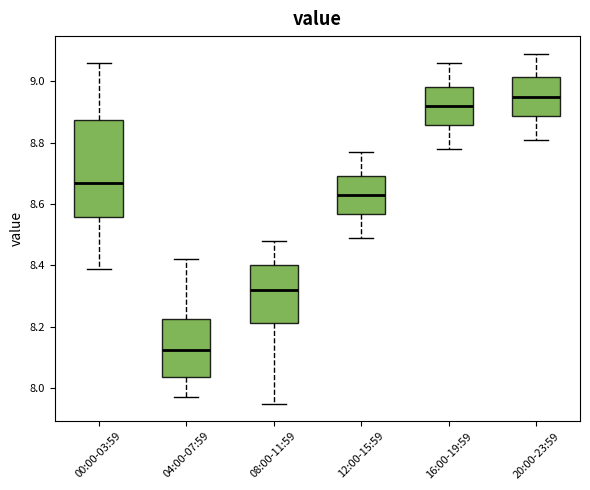

Reading left to right, transcribe this box plot: for each box, give where its median line is, the range the box spans, and where its two whiskers end, as read against the y-axis. The values are not printed on the chart, so give them approximately, as read against the axis.

00:00-03:59: median 8.68, box 8.56 to 8.88, whiskers 8.40 to 9.06
04:00-07:59: median 8.12, box 8.04 to 8.22, whiskers 7.98 to 8.42
08:00-11:59: median 8.32, box 8.22 to 8.40, whiskers 7.96 to 8.48
12:00-15:59: median 8.64, box 8.56 to 8.70, whiskers 8.50 to 8.78
16:00-19:59: median 8.92, box 8.86 to 8.98, whiskers 8.78 to 9.06
20:00-23:59: median 8.96, box 8.88 to 9.02, whiskers 8.82 to 9.10